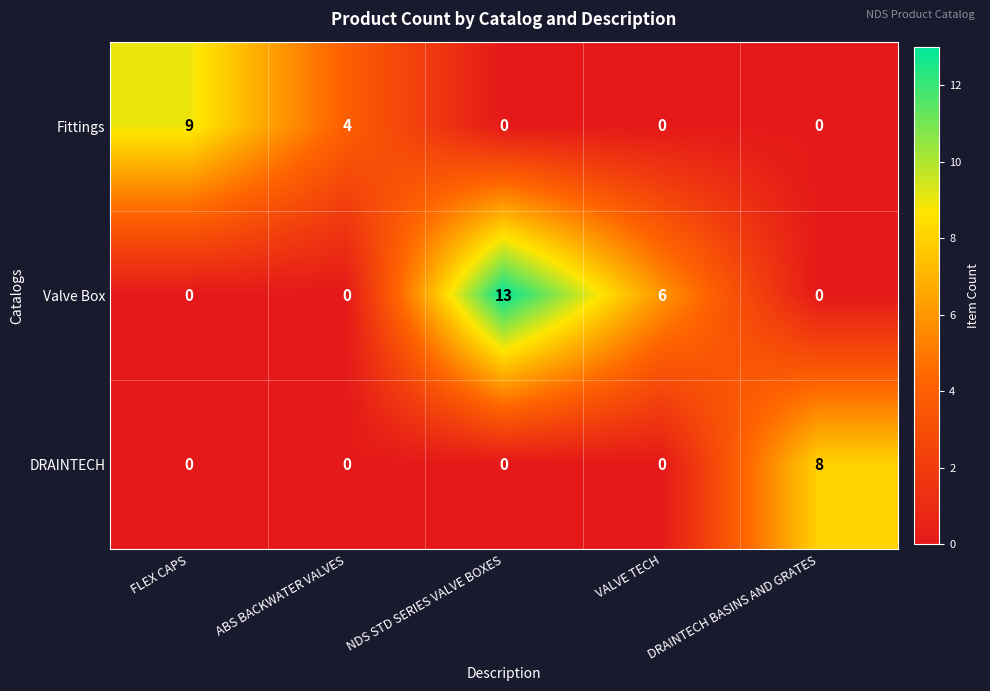

Count the Valve Box values in the range 0 to 6.

4